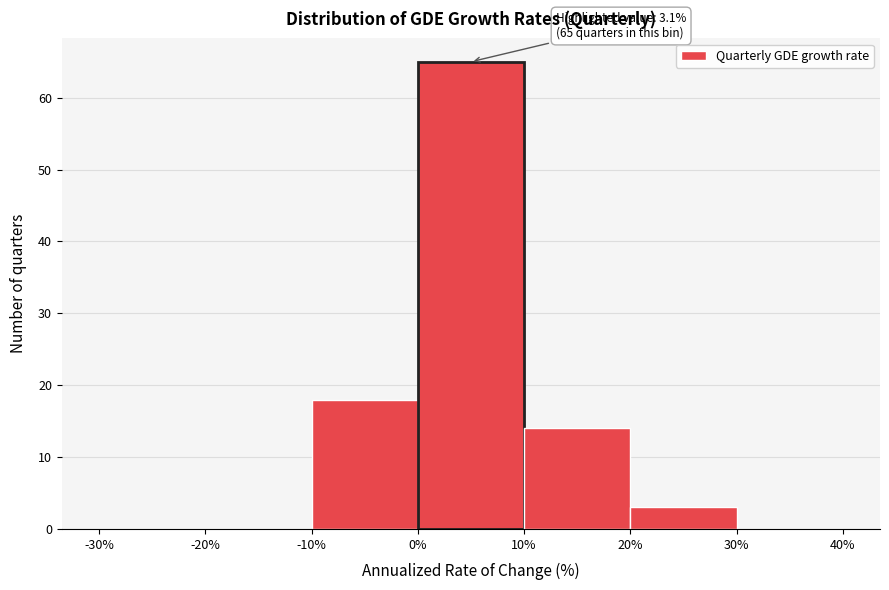

Over which range of the x-axis is the bar tallest?

0% to 10%